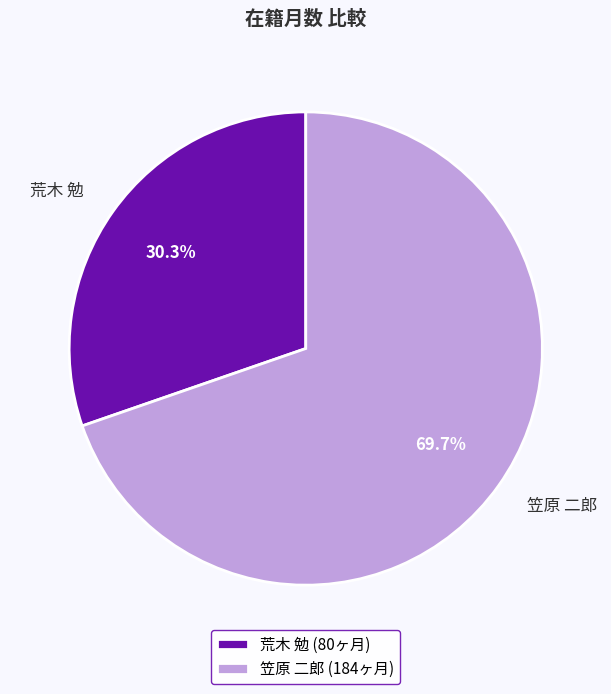

Rank the categories by value from lowest to highest.

荒木 勉, 笠原 二郎